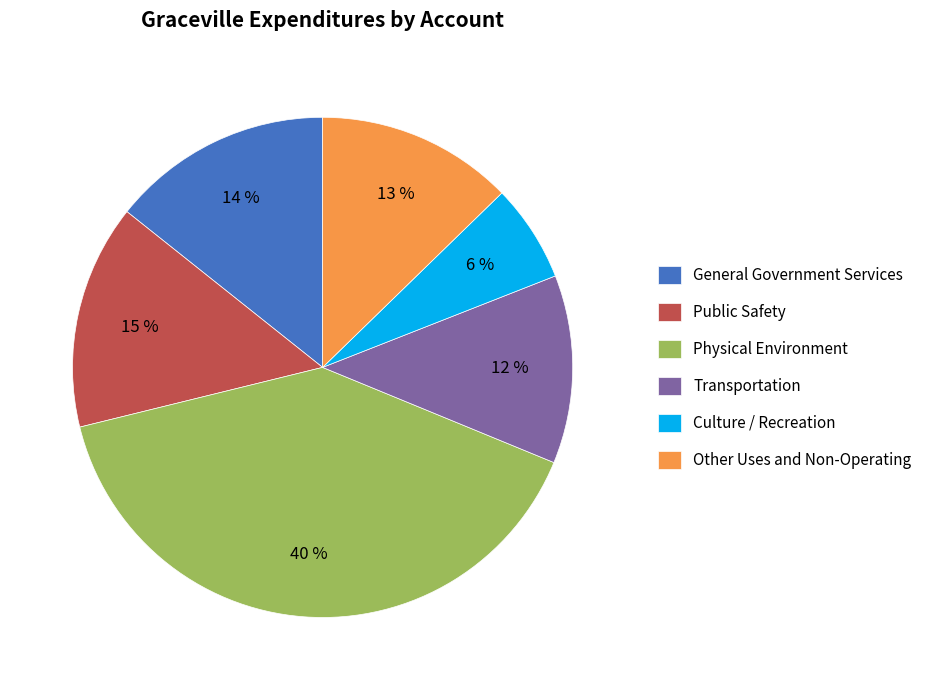

Does Culture / Recreation represent more than half of the total?

No